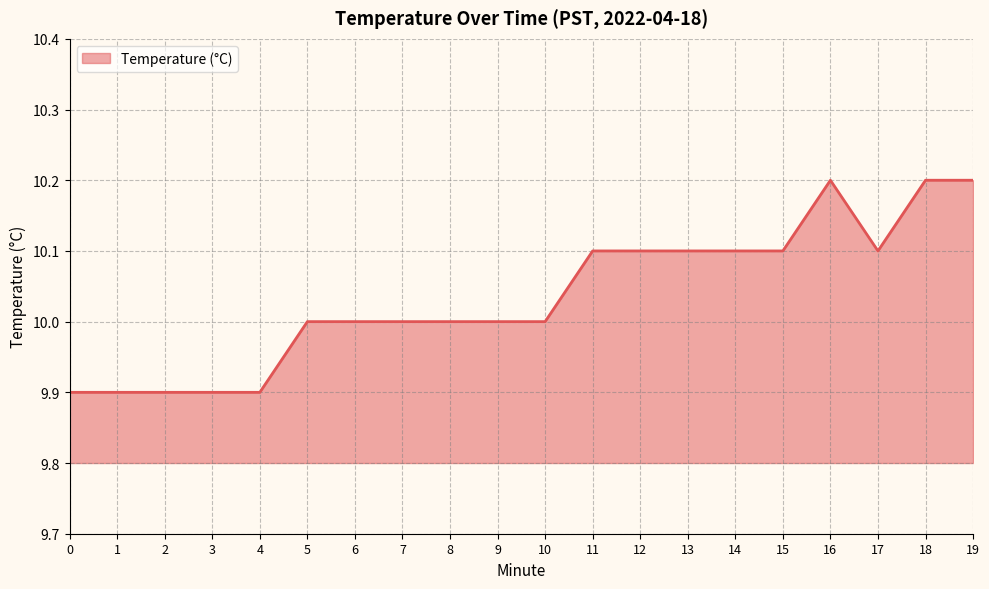

The value at 19 is 14.4. True or false?

False